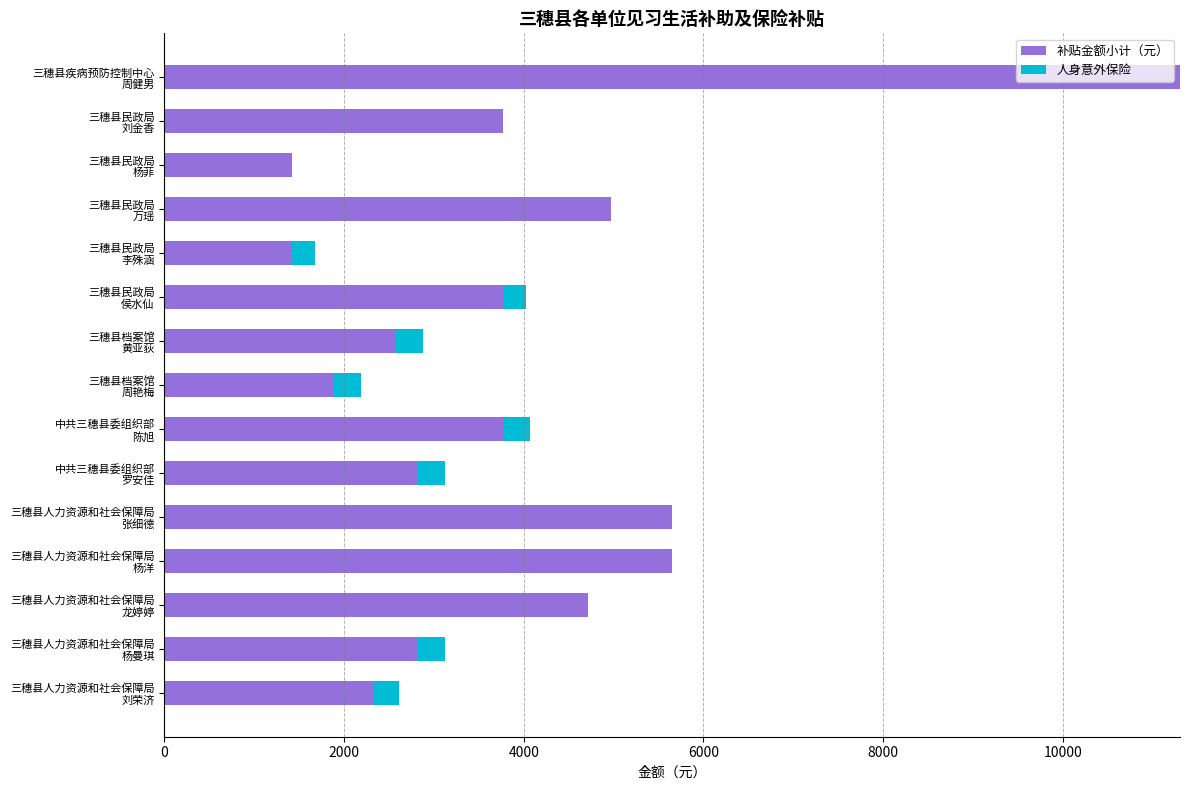

What are all the series names shown in the legend?

补贴金额小计（元）, 人身意外保险